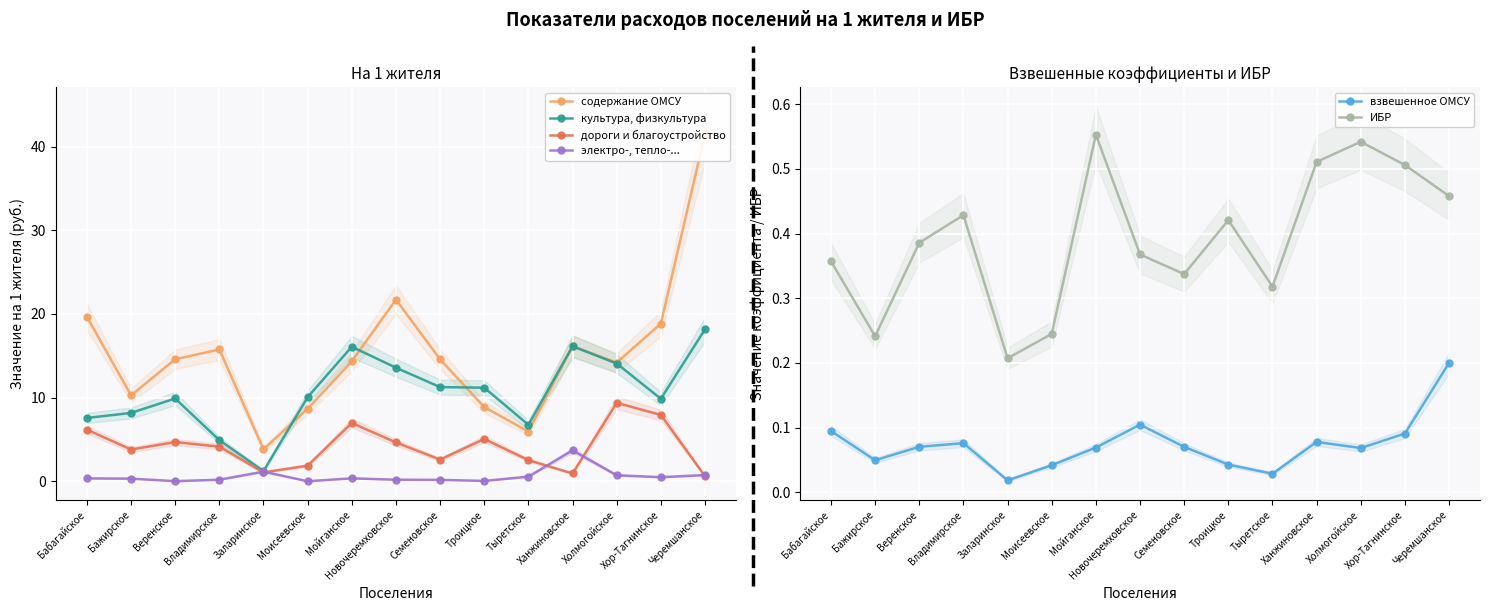

At which category does электро-, тепло-... reach its first local peak?

Заларинское